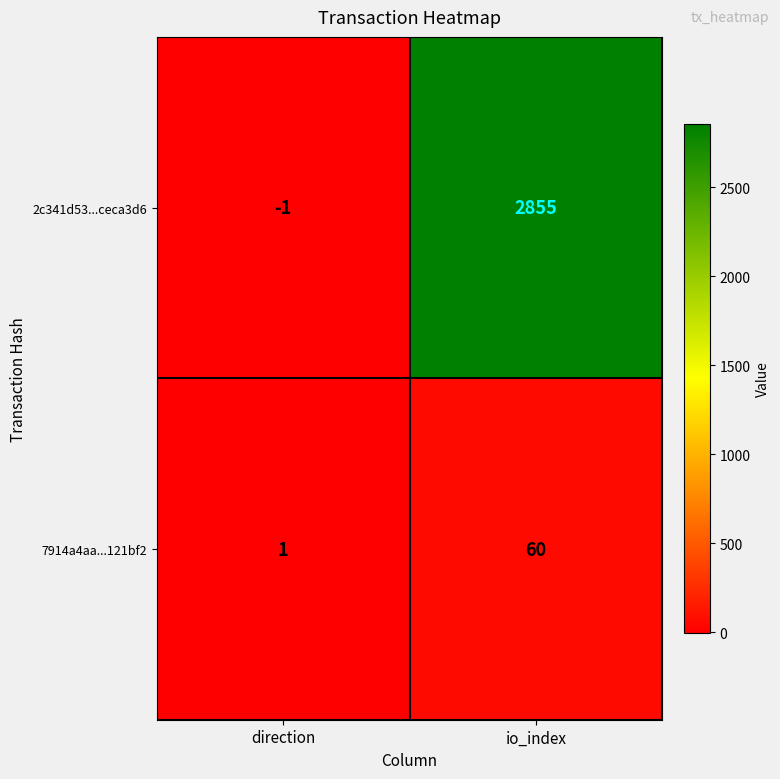

At which category does the chart reach its minimum across all series?

direction